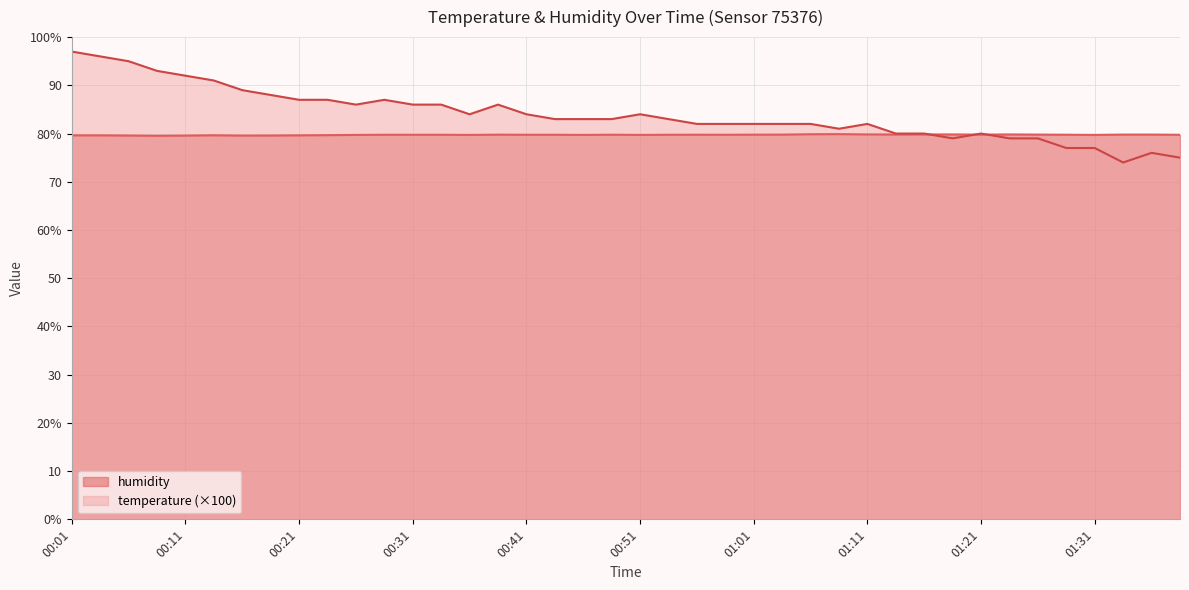

What is the total value across all series at 01:11?

161.8